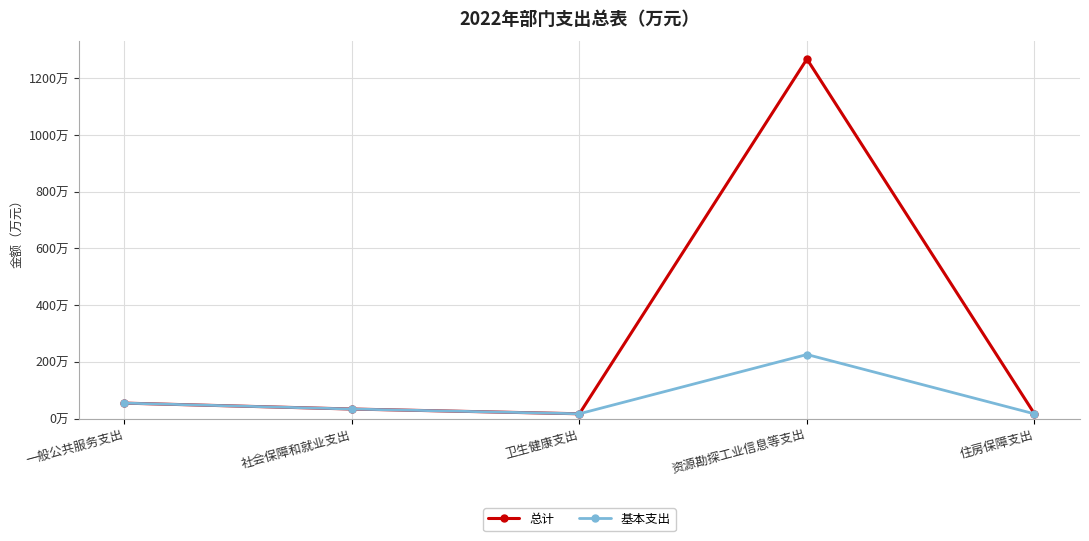

True or false: 总计 and 基本支出 cross at least once.

False